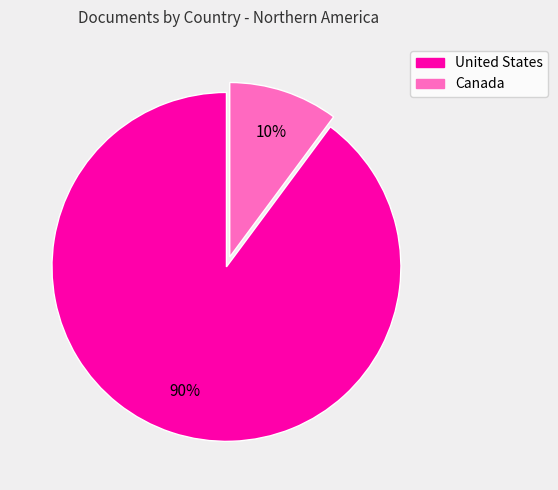

Which category accounts for the majority?

United States